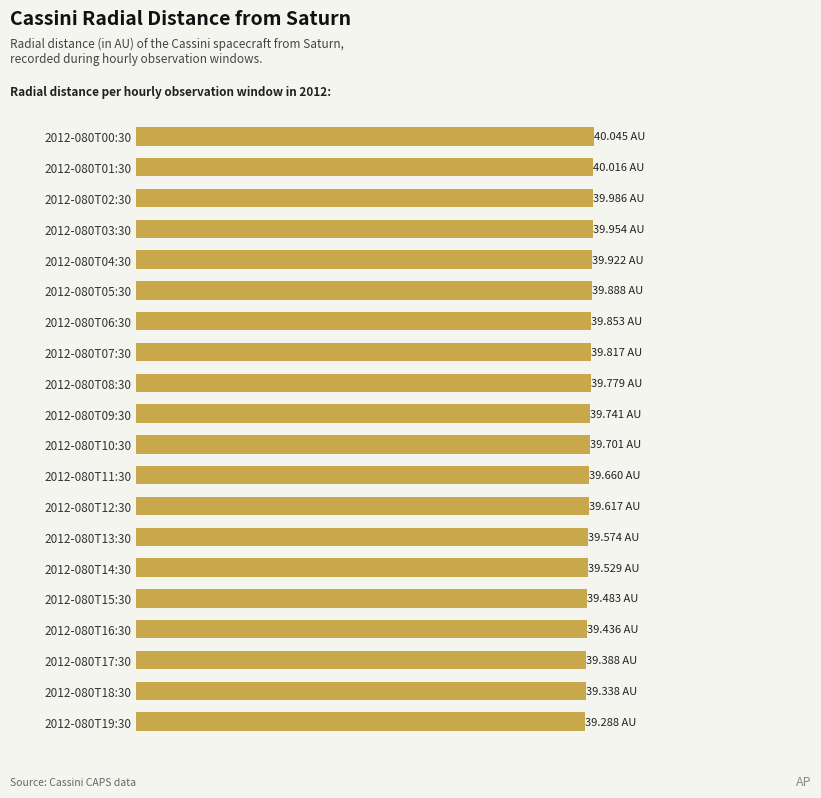

What is the smallest value displayed?

39.3